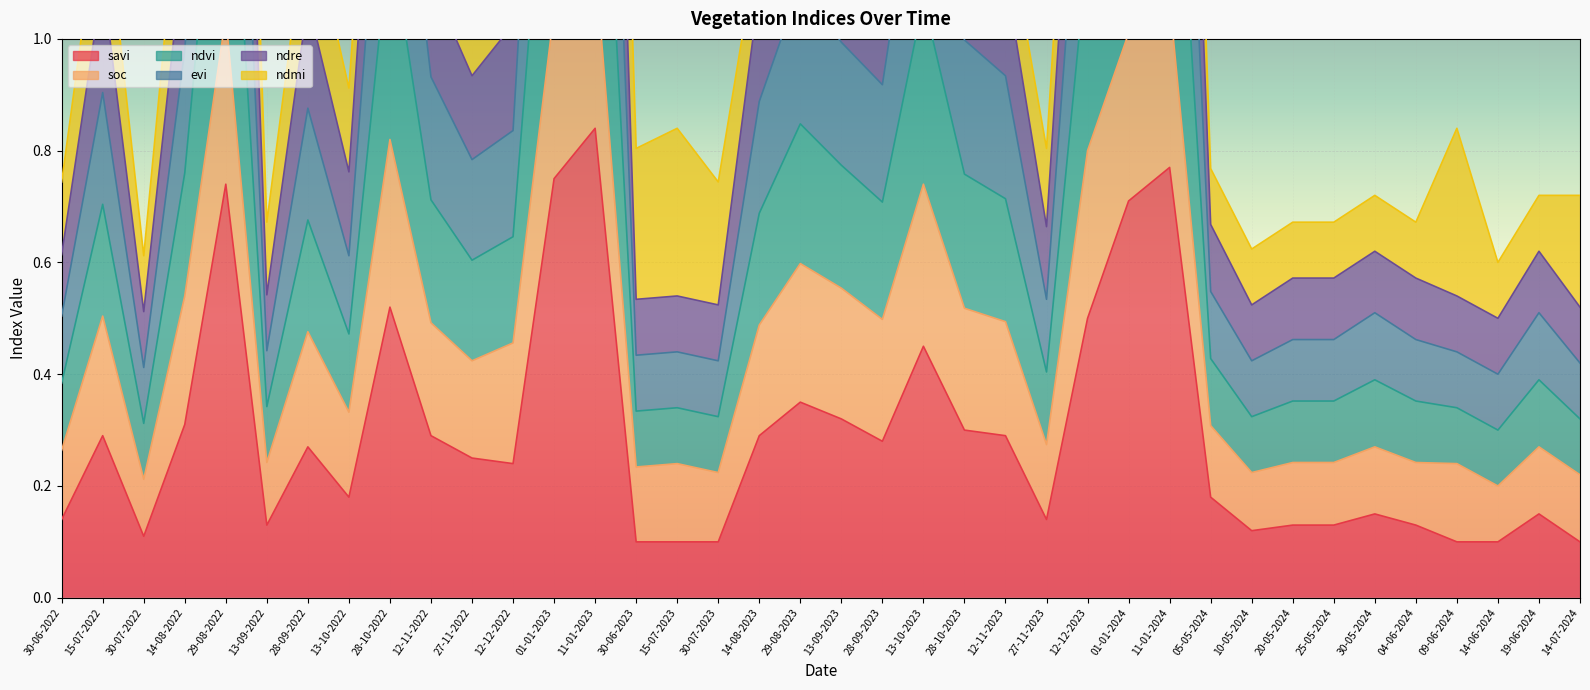

The value of savi at 28-10-2022 is 0.5. True or false?

True